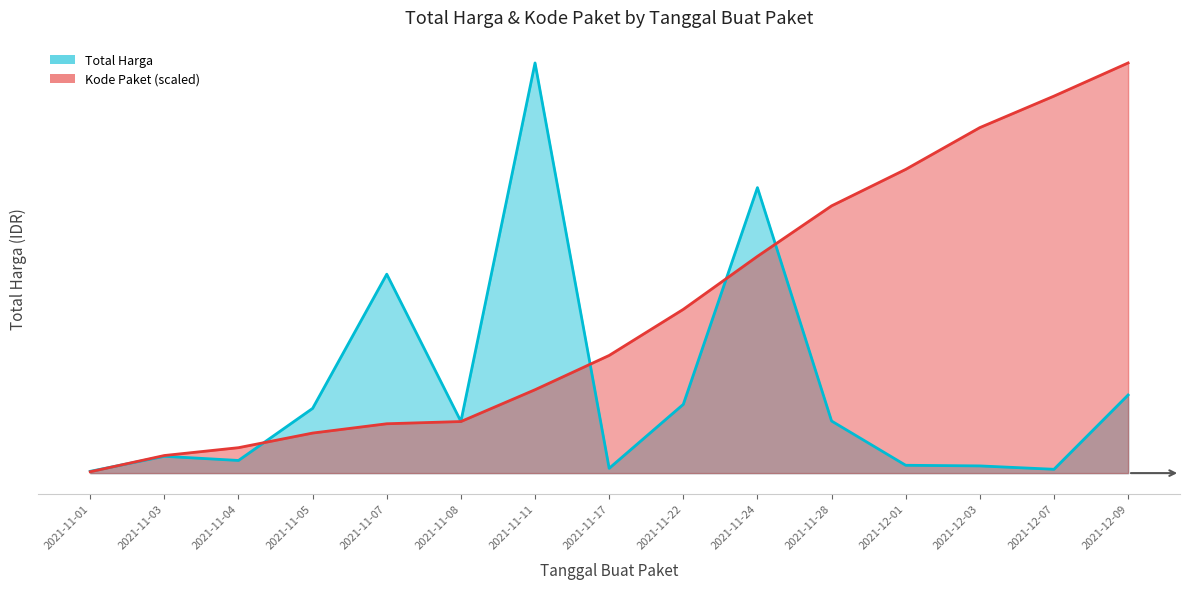

What is the spread (max minus min) of values at 2021-12-03?

2425041079.2